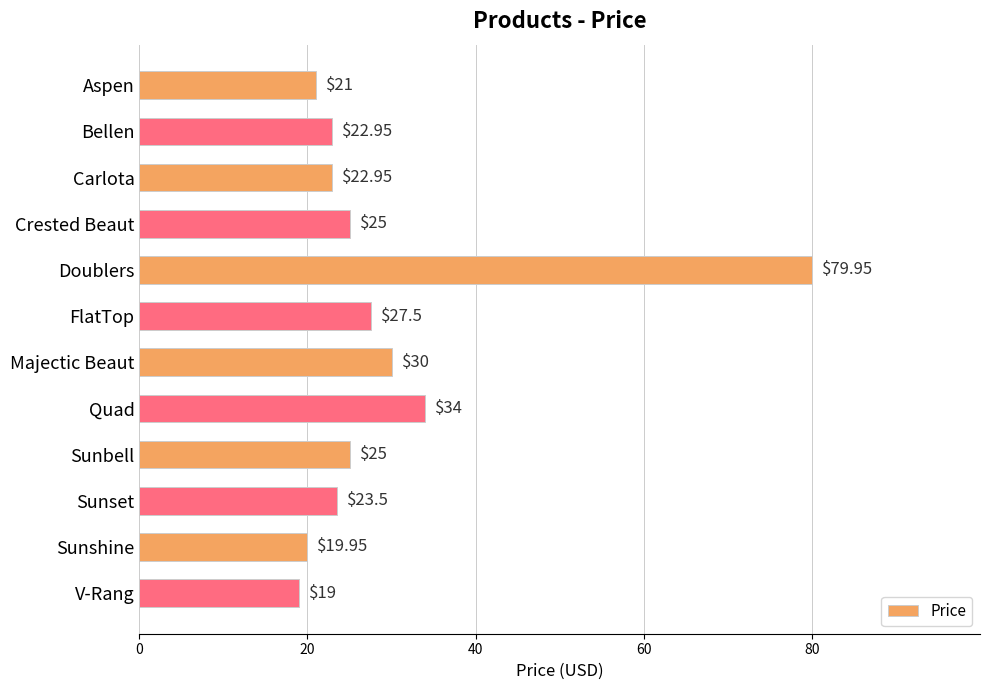

Which label corresponds to the largest value in the chart?

Doublers